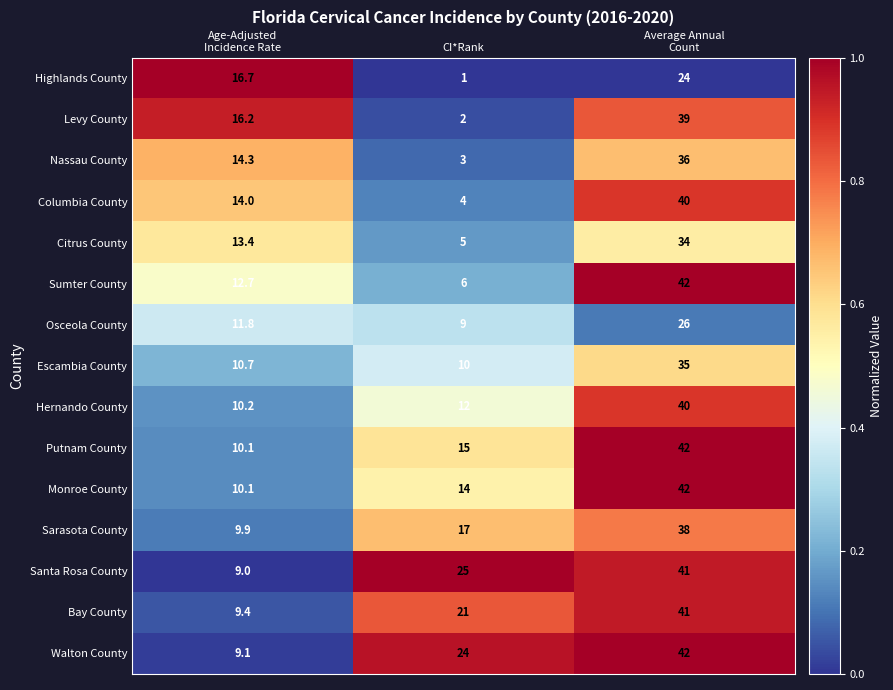

How many Levy County values are between 2 and 39?

3